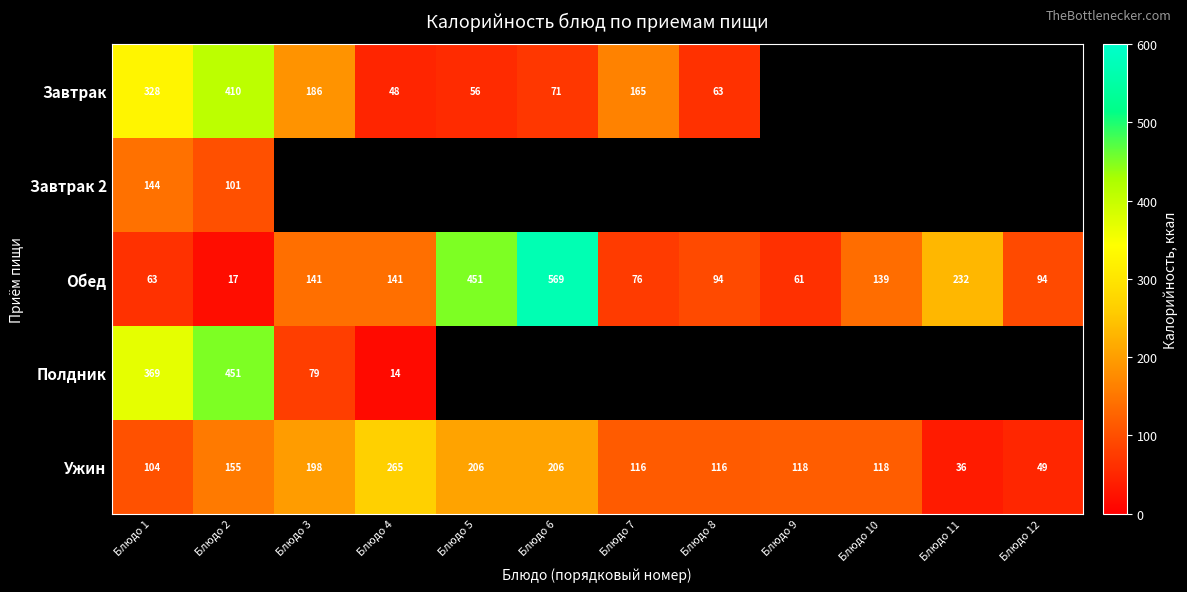

At which label does Обед first exceed 139?

Блюдо 3